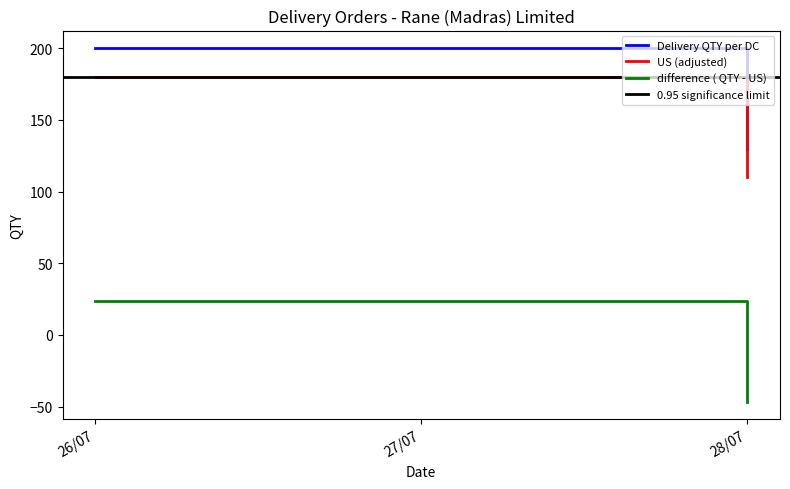

What is the difference between the maximum and minimum values?

70